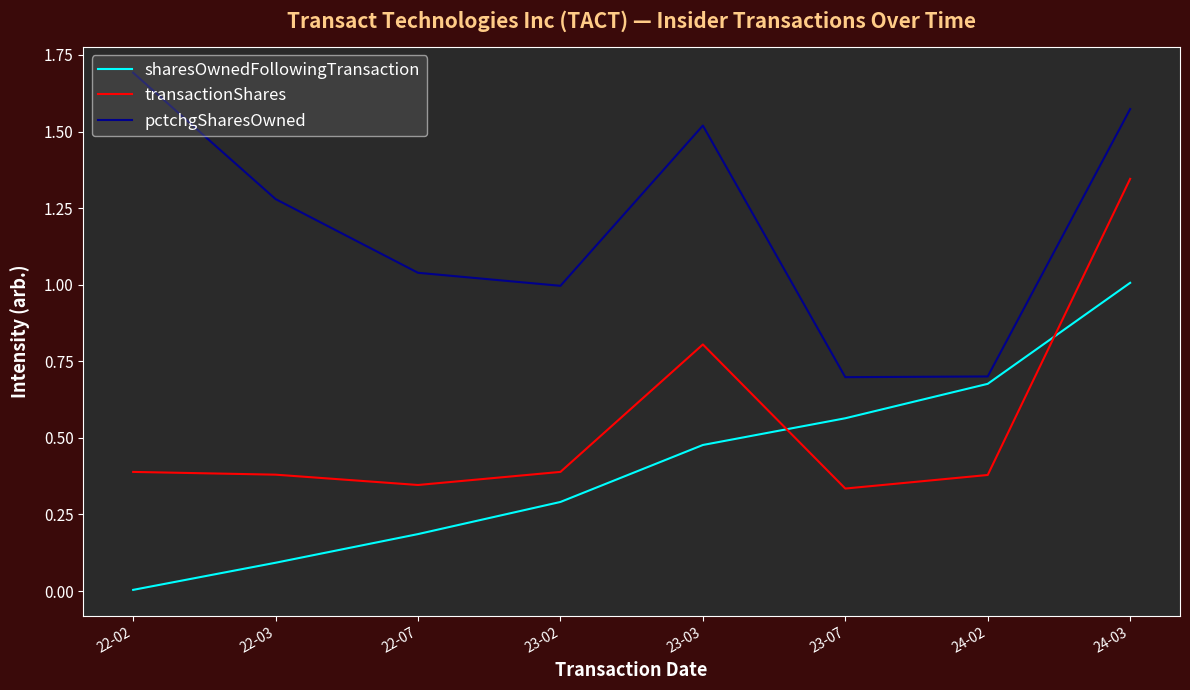

True or false: pctchgSharesOwned has a value of 2.7 at 24-03.

False